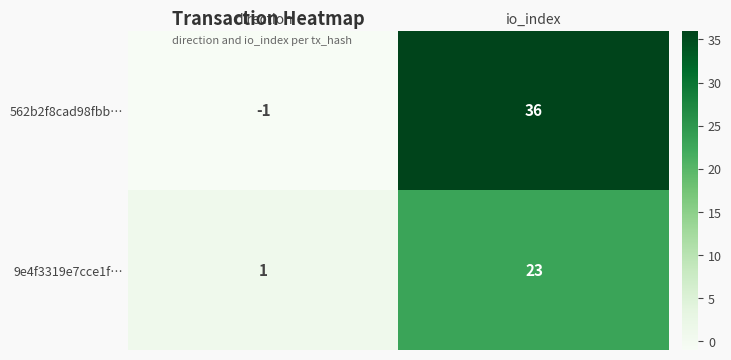

At which category is the sum across all series the highest?

io_index